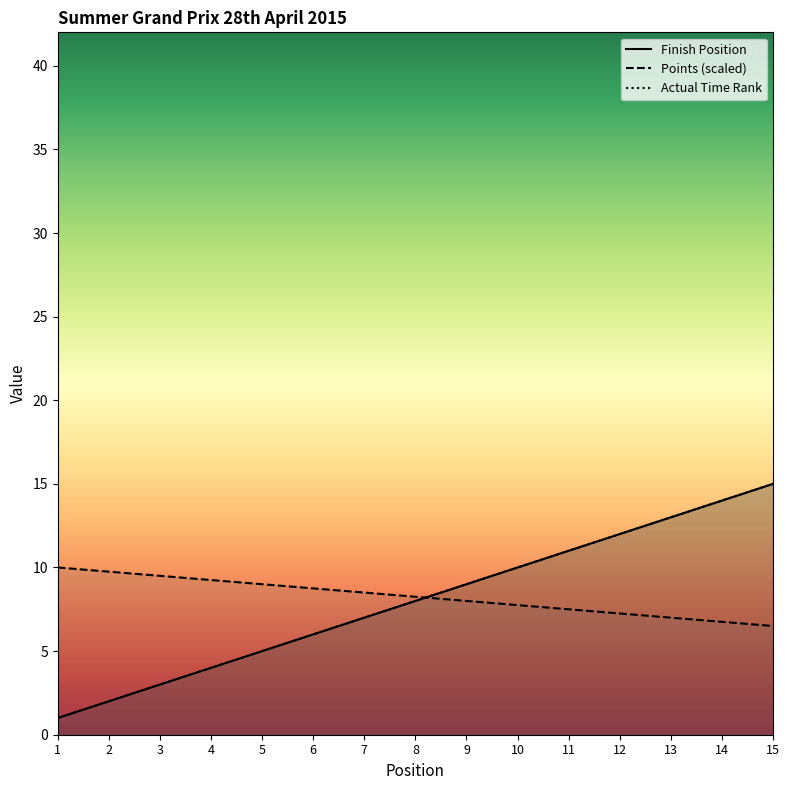

True or false: Points has a value of 2.2 at 4.

False